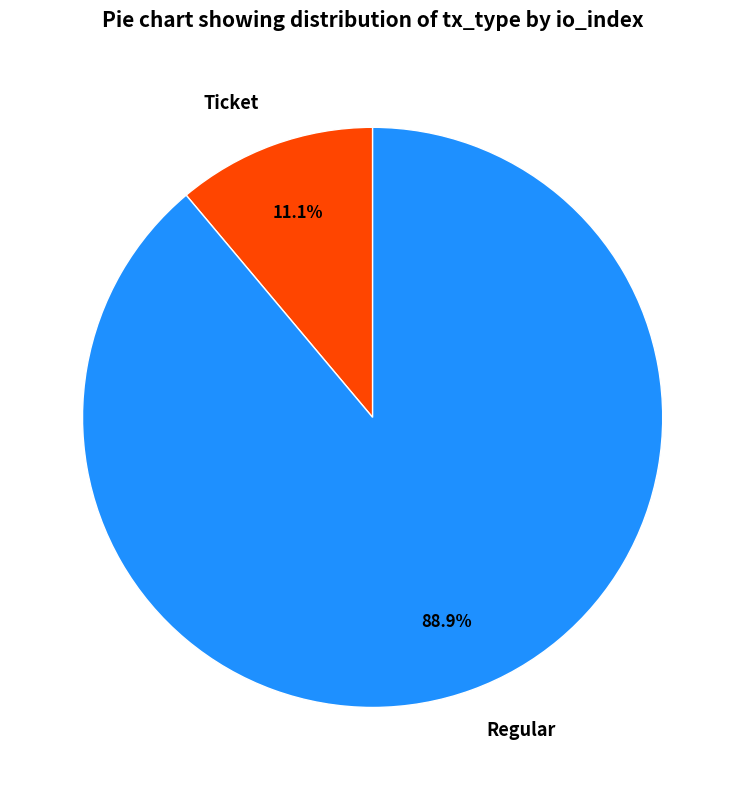

To the nearest percent, what is the average slice percentage?

50%